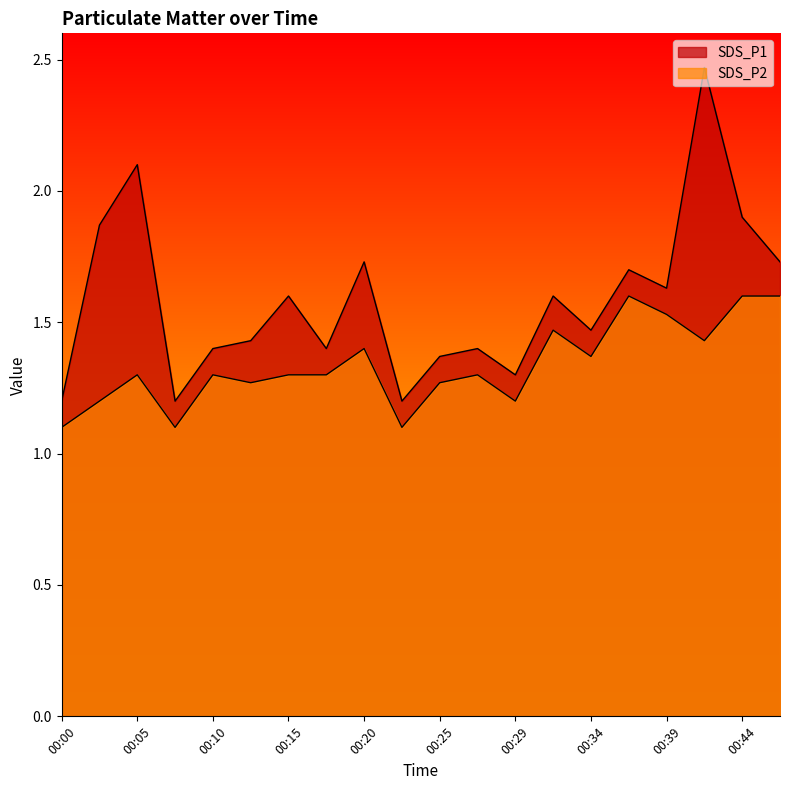

What is the sum of all SDS_P2 values?

26.7